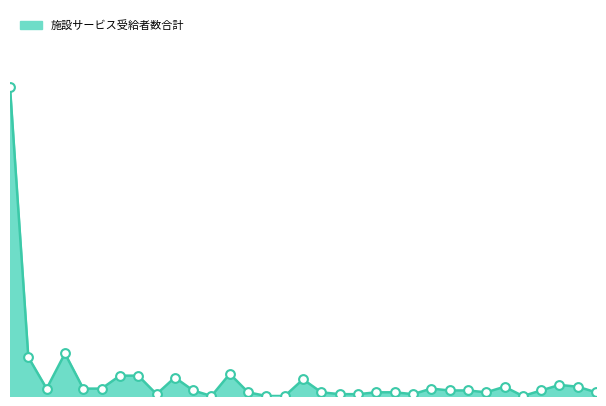

Does the chart have visible grid lines?

No